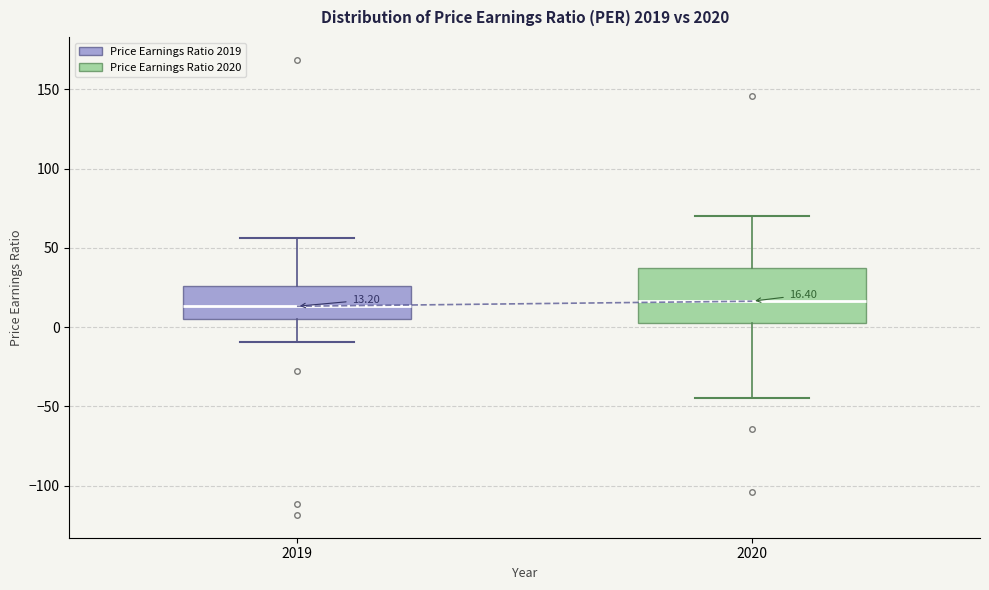

Comparing the boxes themselves (not the whiskers), which one is the tallest?

2020